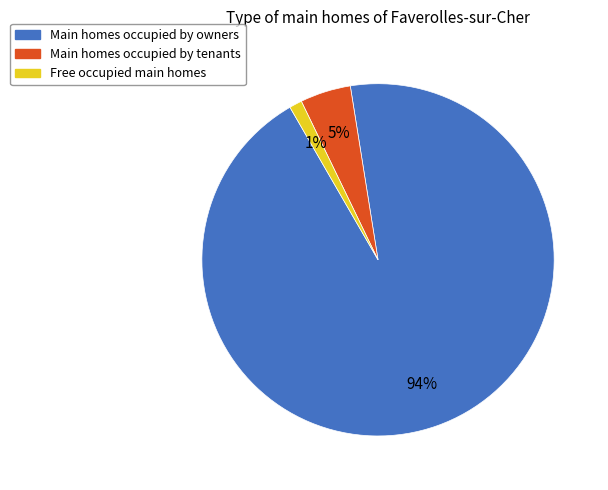

Is there a majority slice in this chart?

Yes